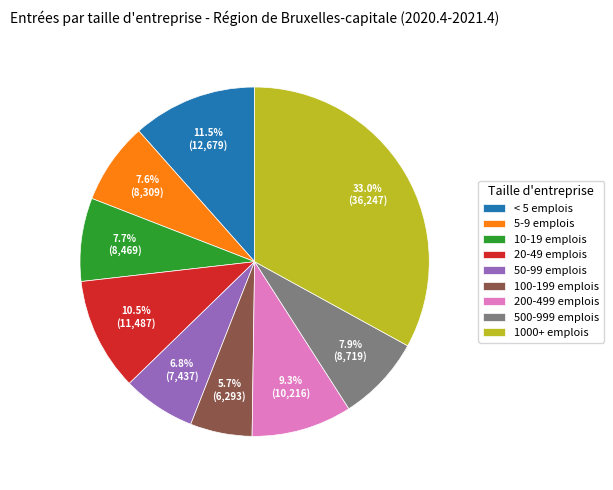

Between 50-99 emplois and 20-49 emplois, which is larger?

20-49 emplois